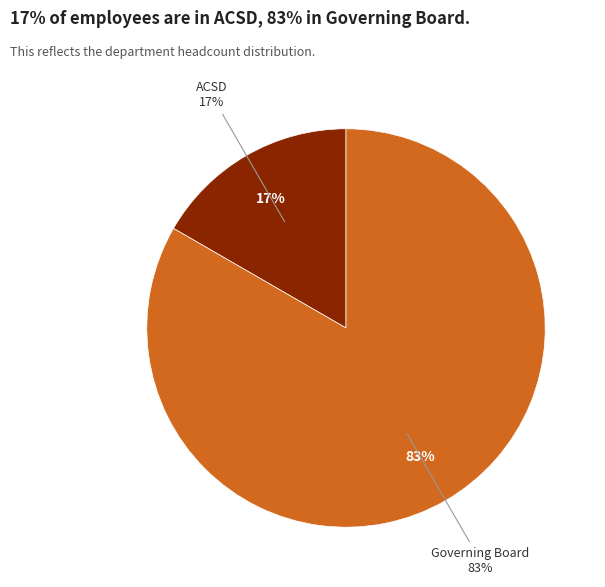

To the nearest percent, what is the average slice percentage?

50%